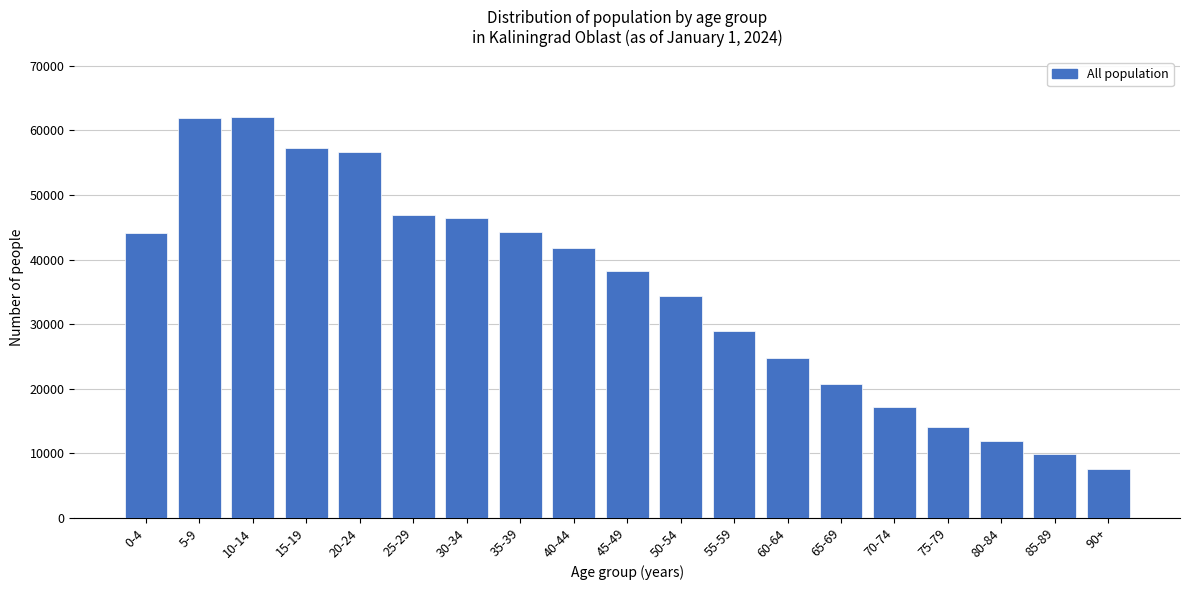

The value at 35-39 is 69338. True or false?

False